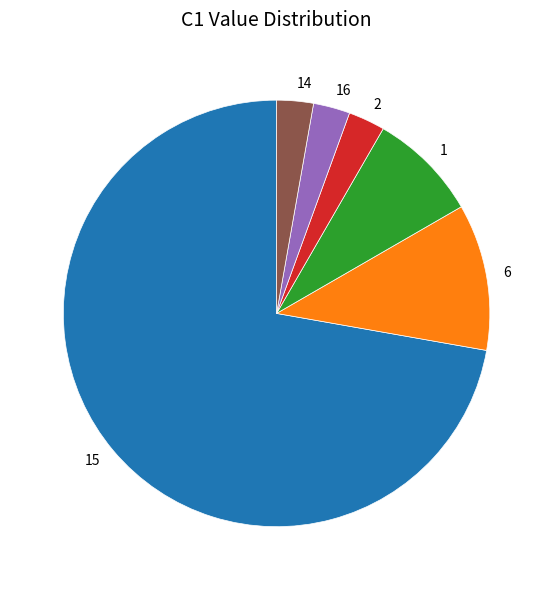

Do 15 and 6 together represent more than half of the pie?

Yes